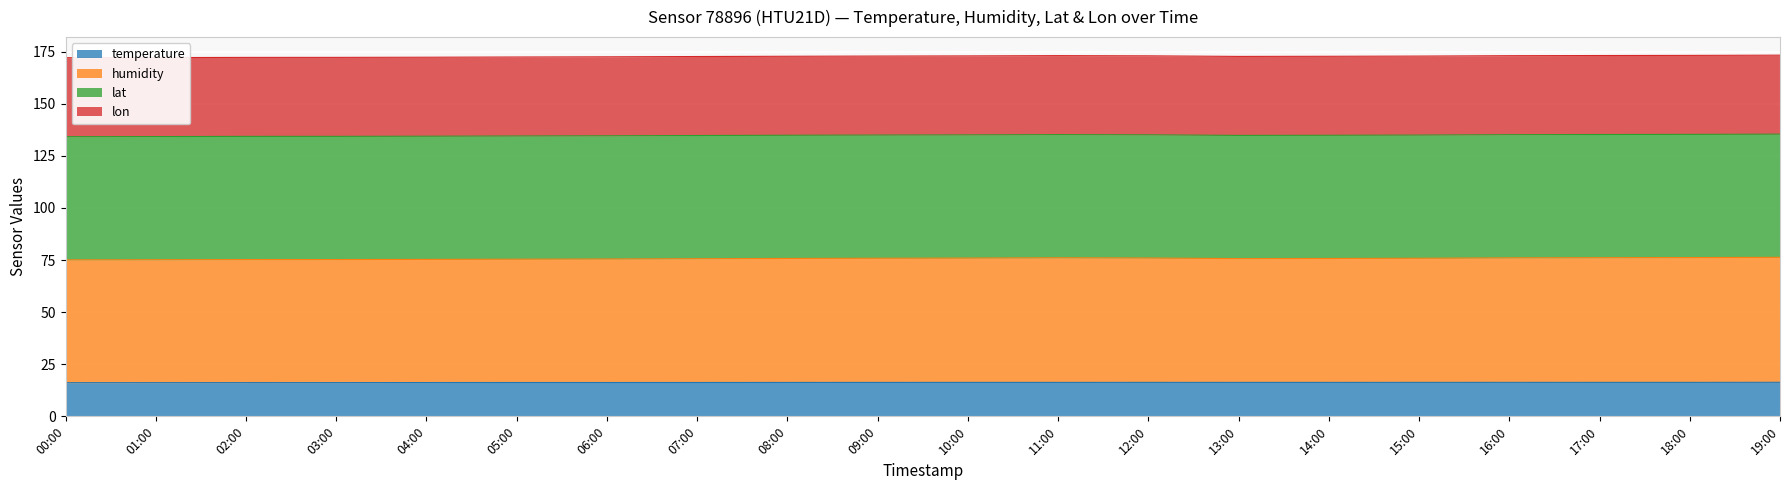

At which category does temperature reach its first local peak?

12:00